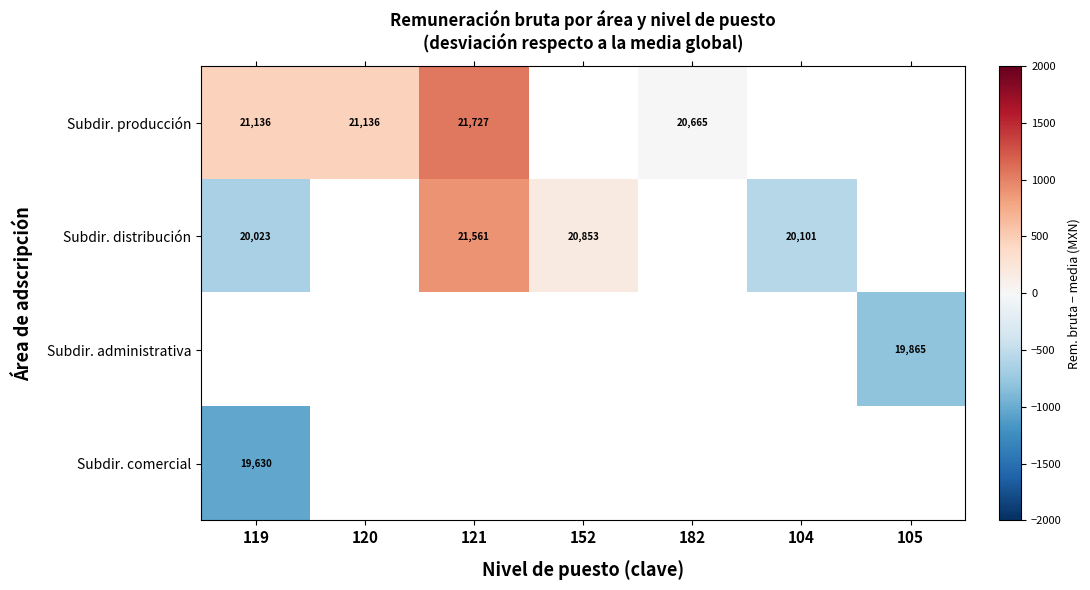

How many categories are shown in the chart?

7